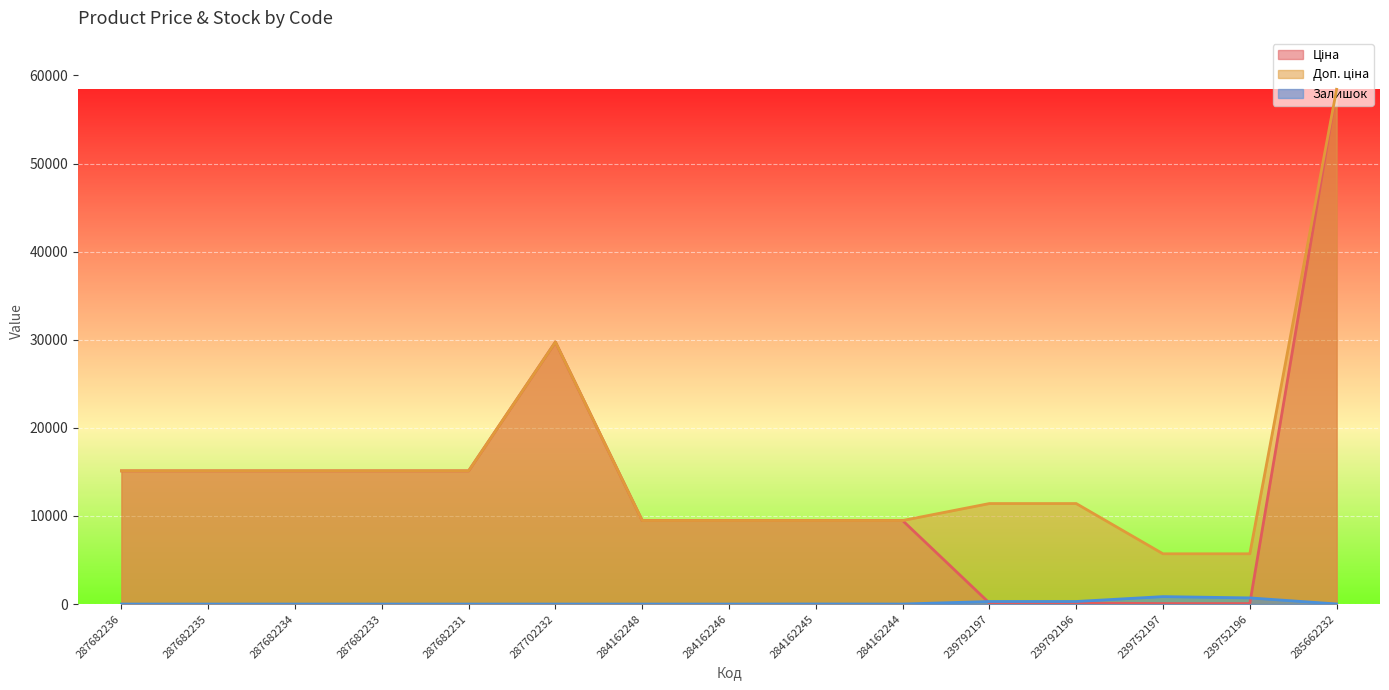

What is the label of the 1st point from the left?

287682236